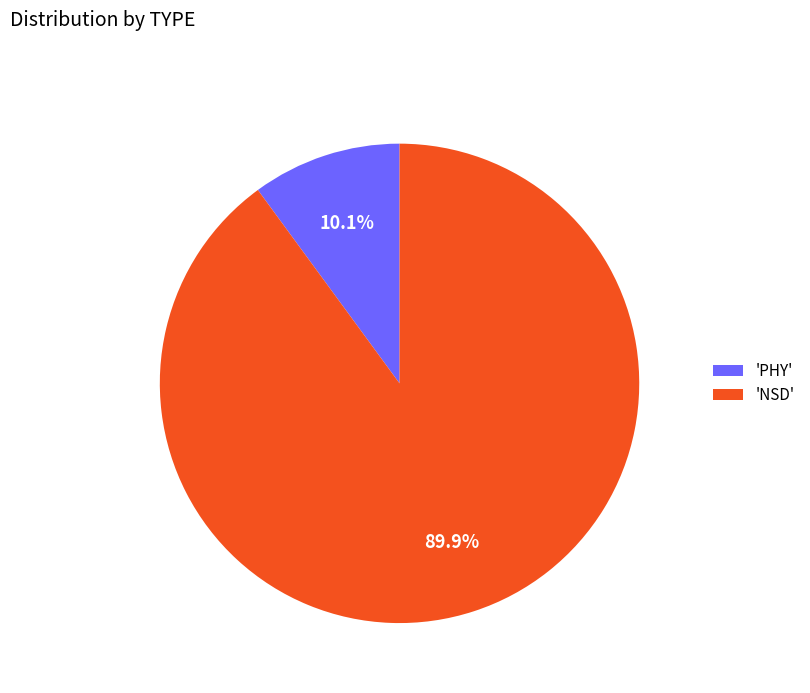

How many segments does this pie chart have?

2